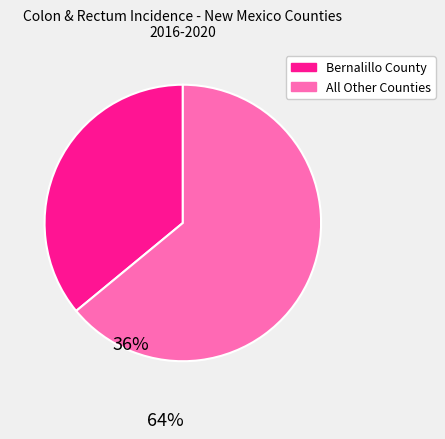

Does any single category account for the majority?

Yes